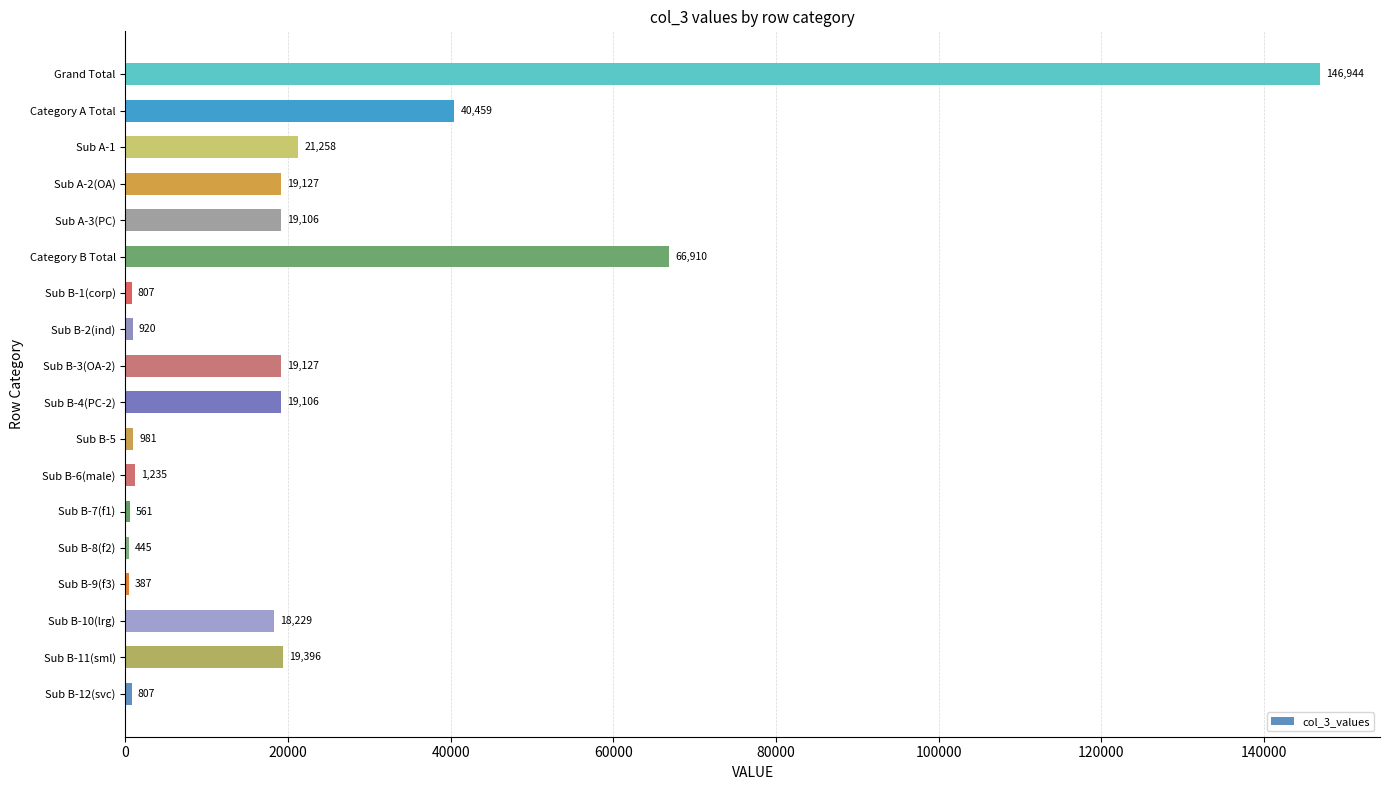

What is the greatest value displayed?

146944